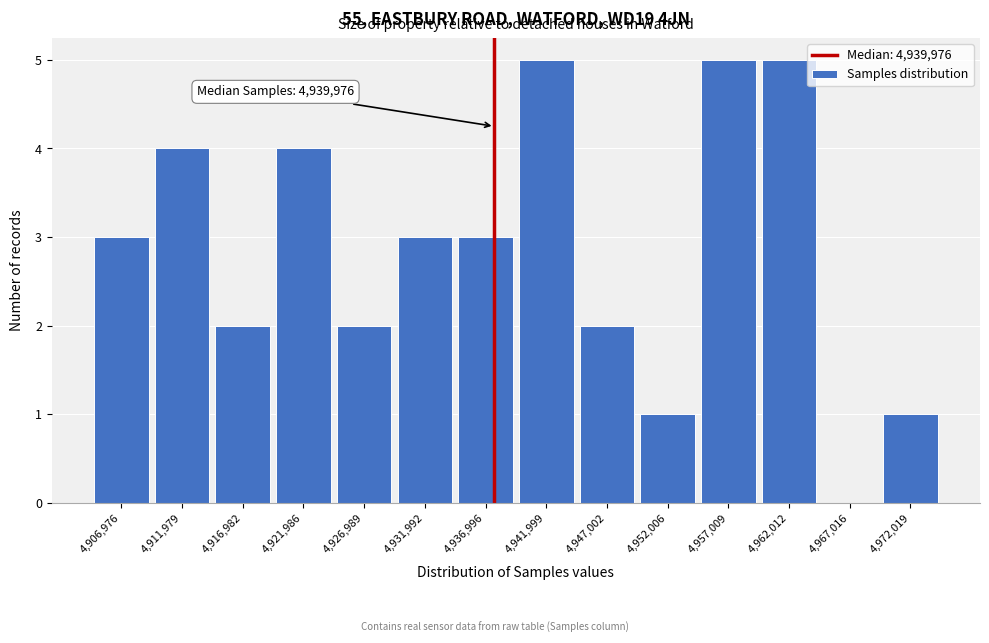

Reading right to left, list all the values displayed in this chart.

4,972,019=1	4,967,016=0	4,962,012=5	4,957,009=5	4,952,006=1	4,947,002=2	4,941,999=5	4,936,996=3	4,931,992=3	4,926,989=2	4,921,986=4	4,916,982=2	4,911,979=4	4,906,976=3